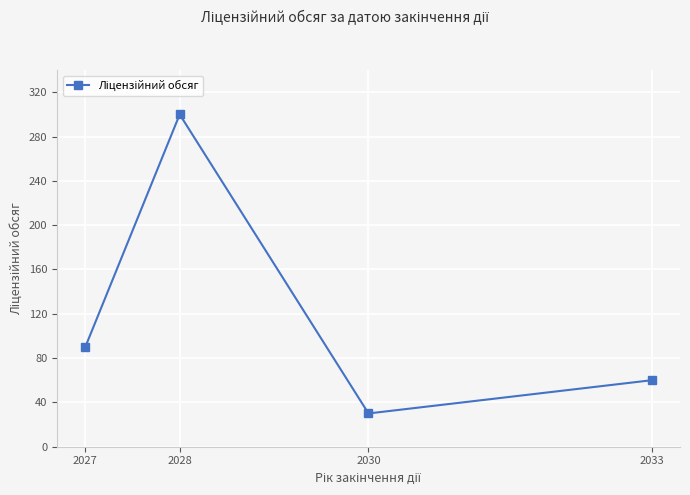

Rank the categories by value from highest to lowest.

2028, 2027, 2033, 2030